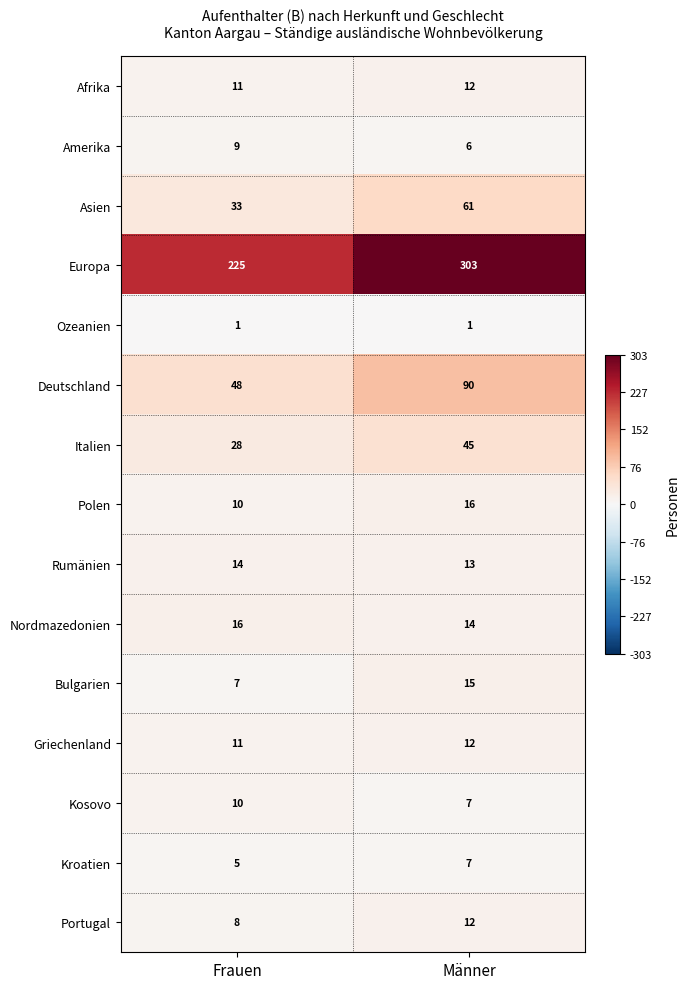

What is the difference between the highest and lowest values at Frauen?

224